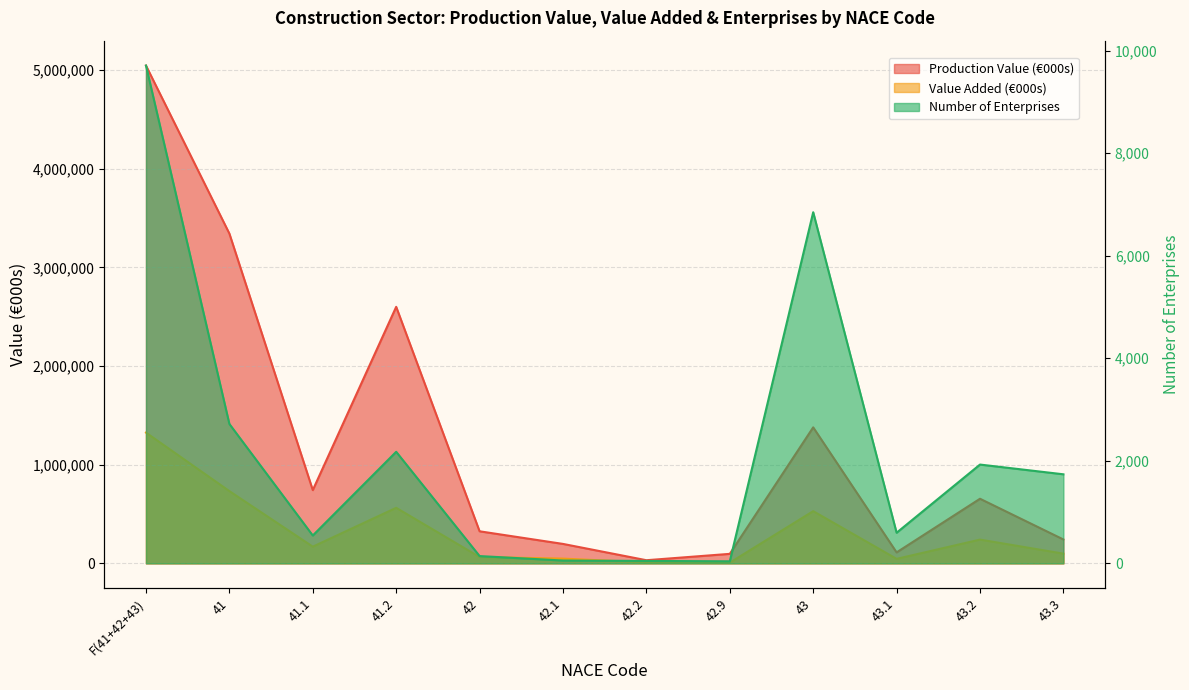

Is it true that Value Added (€000s) equals 45533 at 43.1?

True